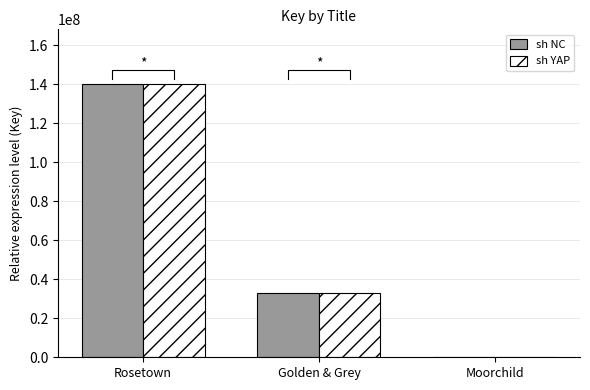

Where does the sh YAP series first go above 32833673?

Rosetown